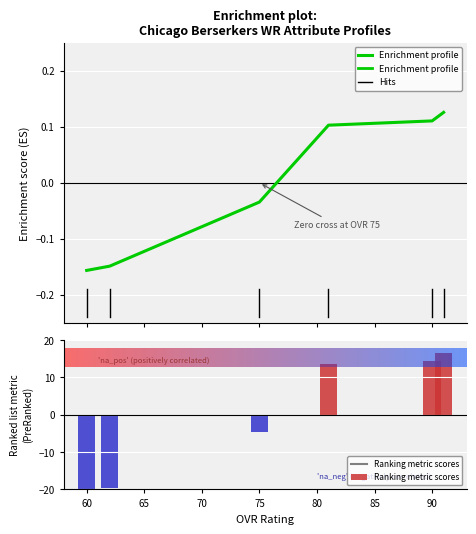

What is the difference between the maximum and minimum values in the Enrichment profile series?

0.3